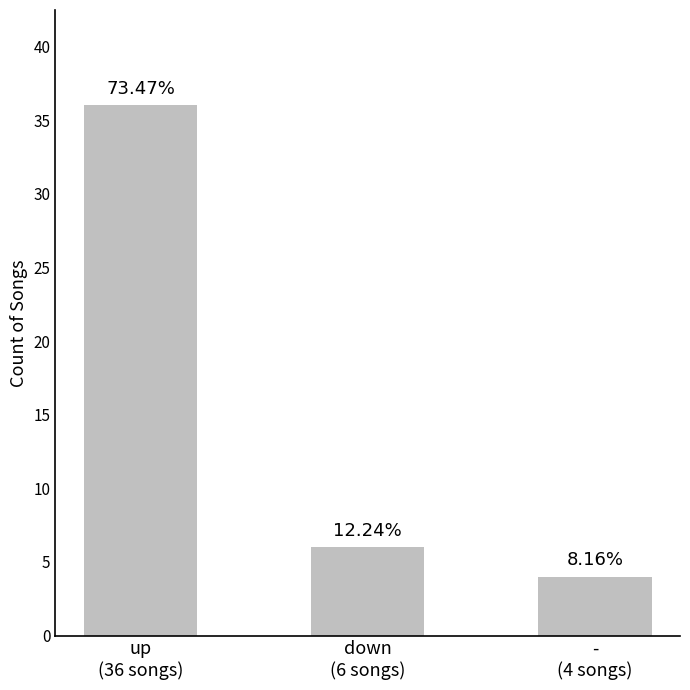

Is it true that the value at down
(6 songs) is 6?

True